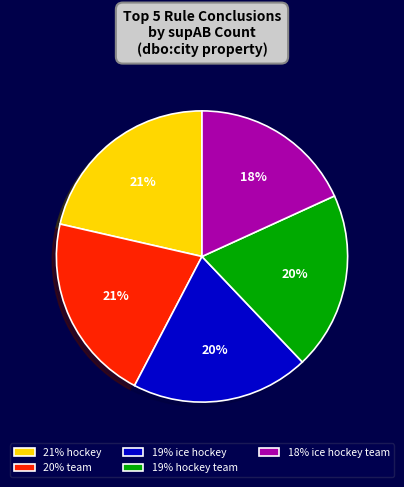

To the nearest percent, what is the difference between the 20% team and 19% hockey team slice percentages?

1%